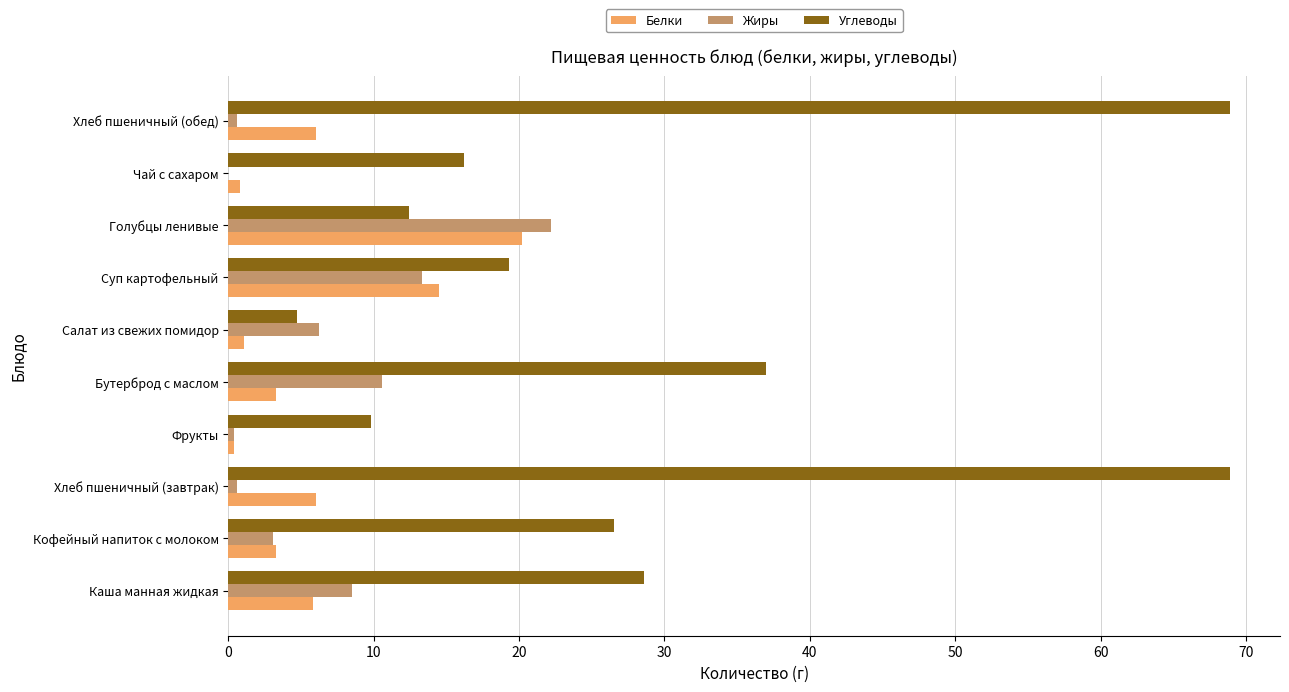

Which series has the largest range (max minus min)?

Углеводы